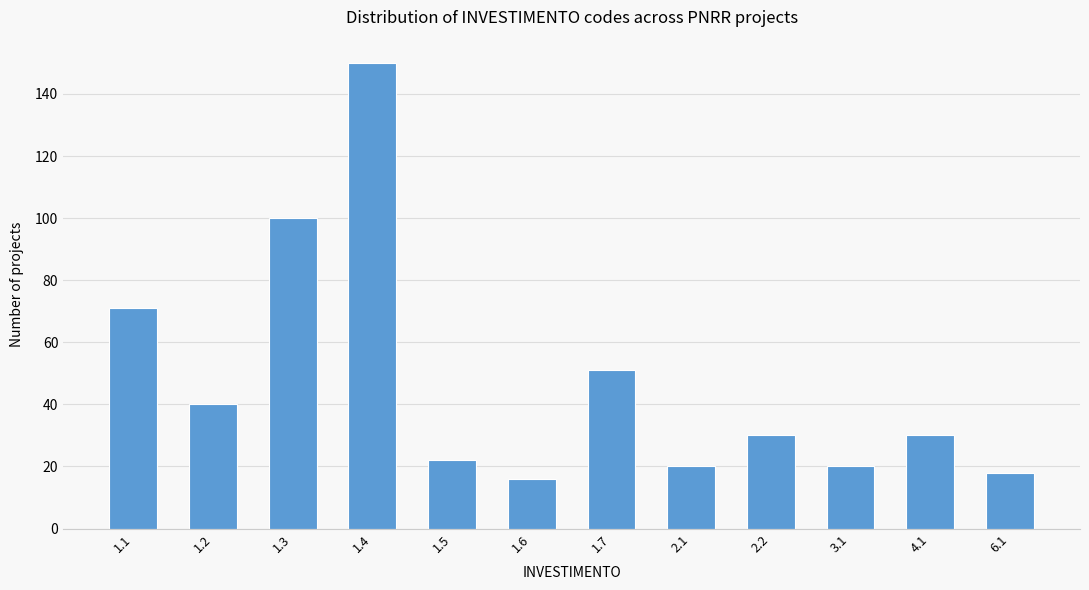

Reading right to left, transcribe all the data shown in this chart.

18	30	20	30	20	51	16	22	150	100	40	71